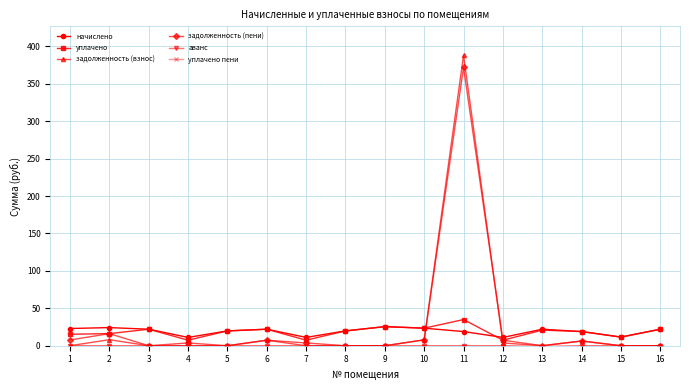

What is the minimum value shown in the chart?

-1.2